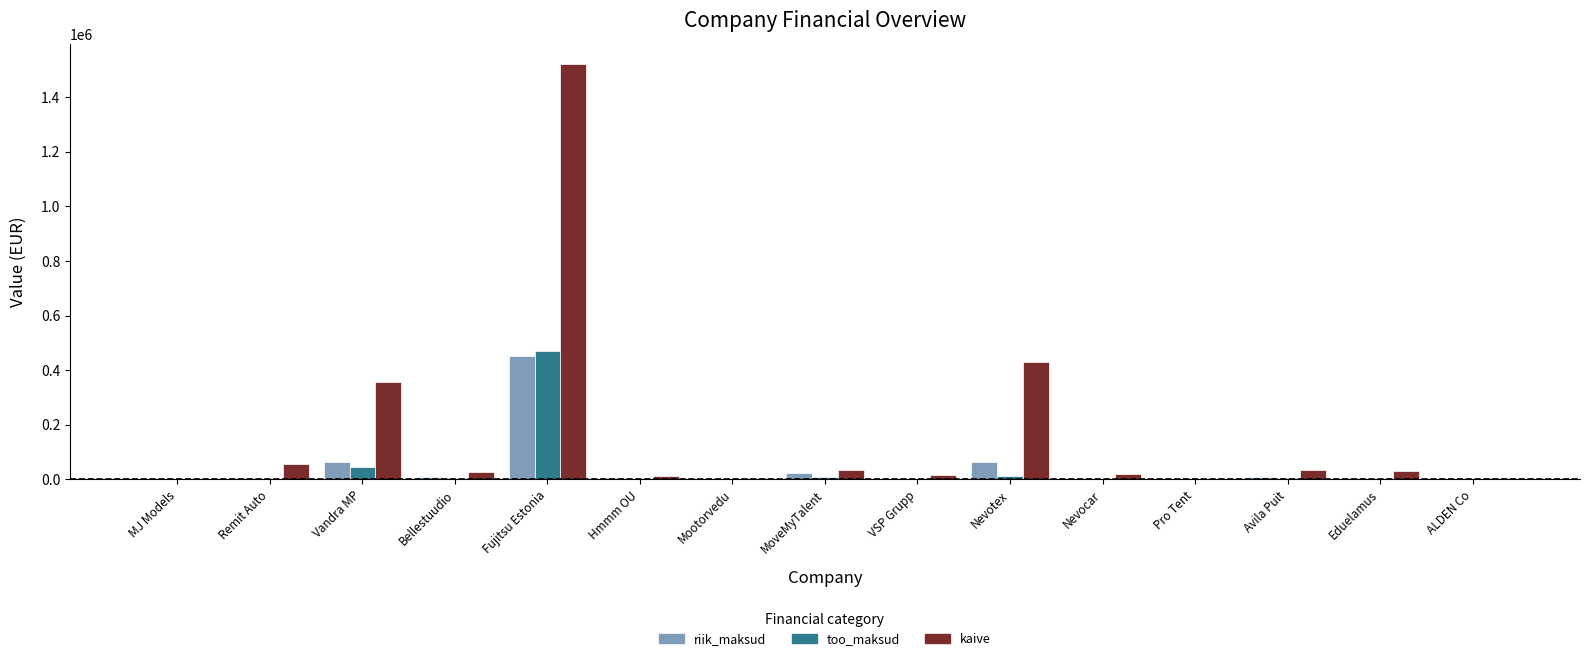

What is the sum of all kaive values?

2550566